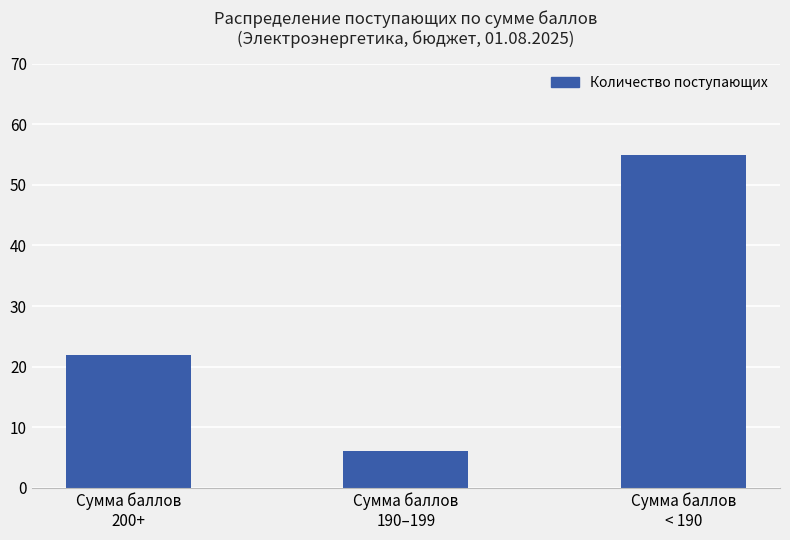

How many bars are there in total?

3